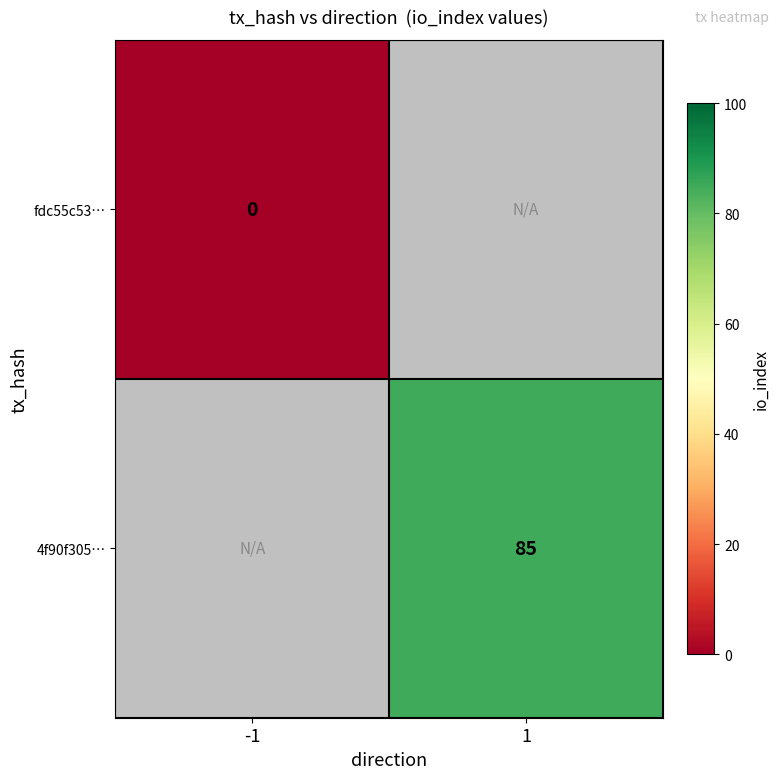

Is it true that 4f90f305… equals 138 at 1?

False